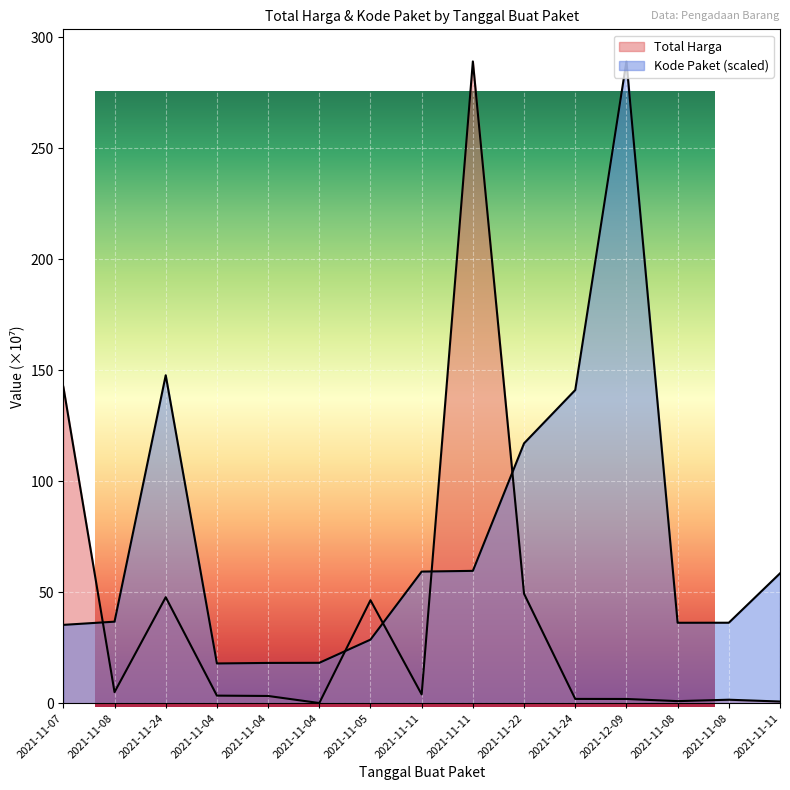

How many values in the Kode Paket series are below 36?

5